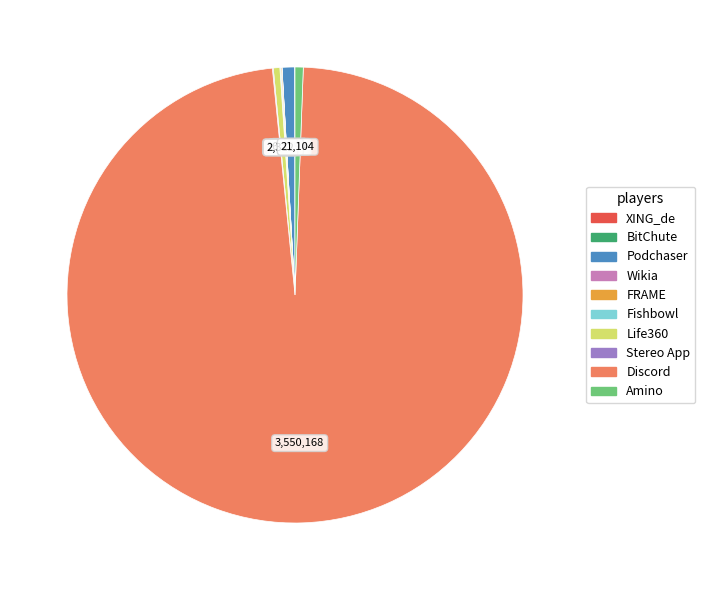

Which category has the biggest portion of the pie?

Discord